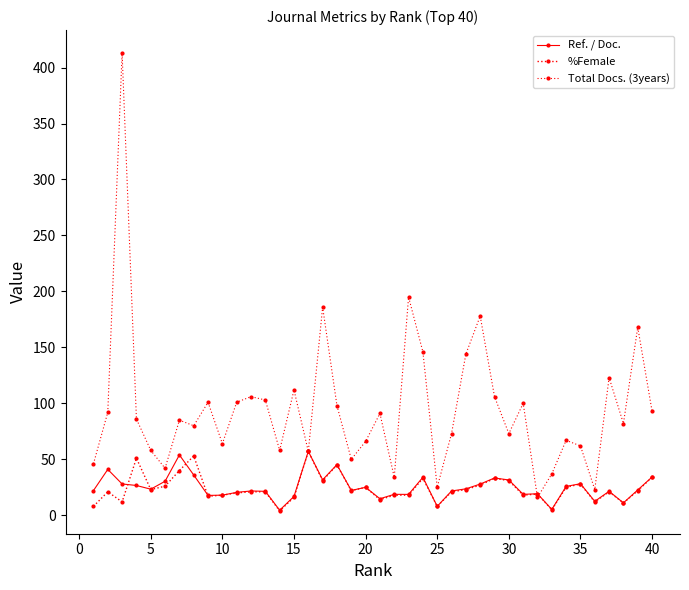

In Total Docs. (3years), how many points are lower than both neighbors (excluding endpoints)?

12